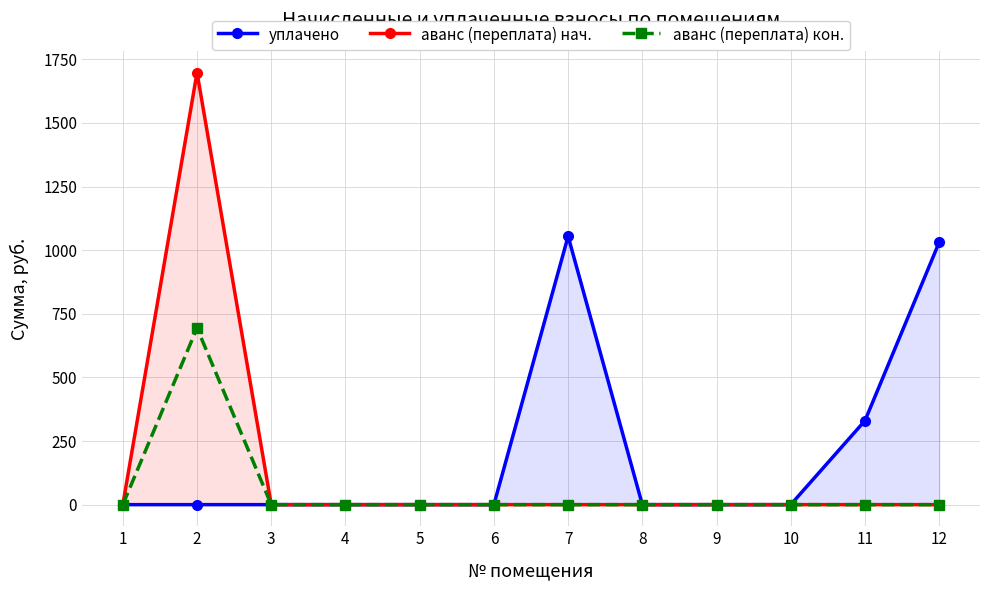

At which category is the sum across all series the highest?

2